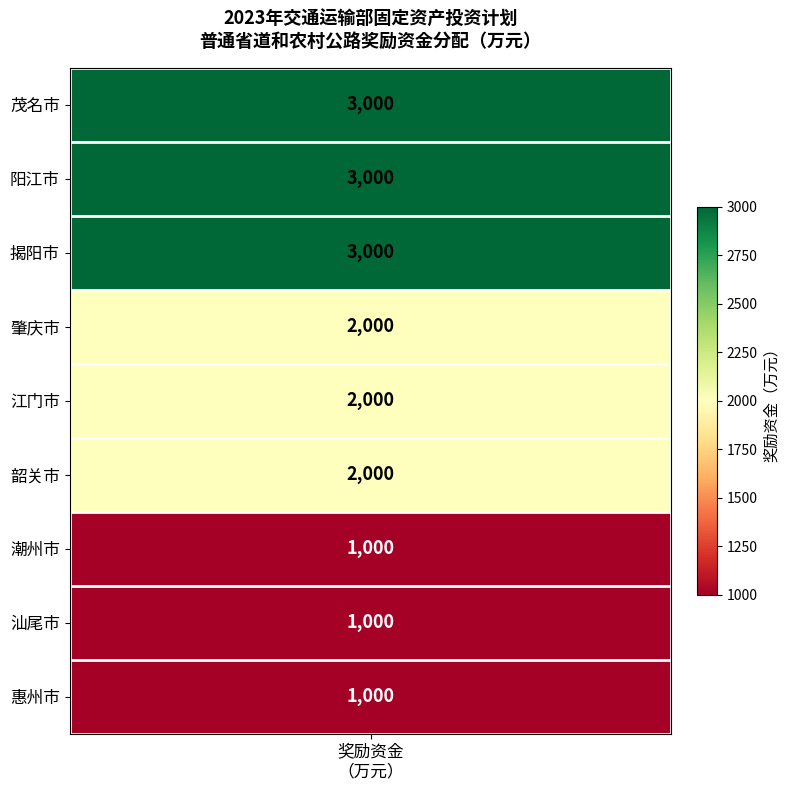

List the labels in order of value, largest first.

茂名市, 阳江市, 揭阳市, 肇庆市, 江门市, 韶关市, 潮州市, 汕尾市, 惠州市